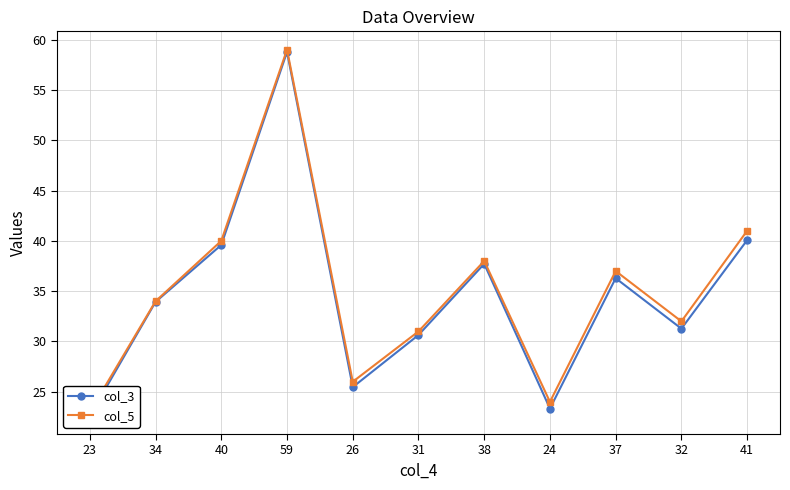

True or false: col_3 has a value of 25.5 at 26.

True